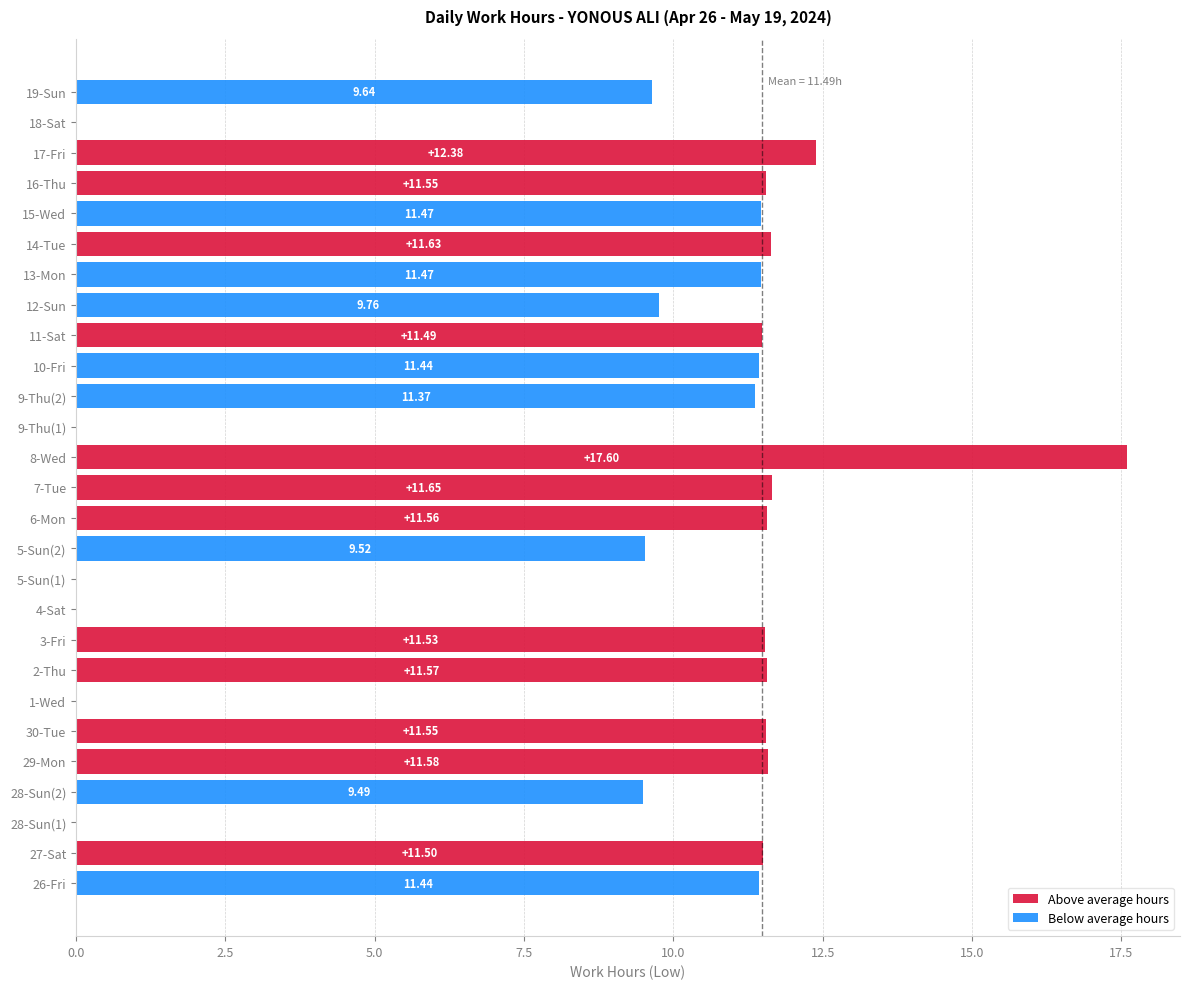

What is the label of the 25th bar from the right?

28-Sun(1)